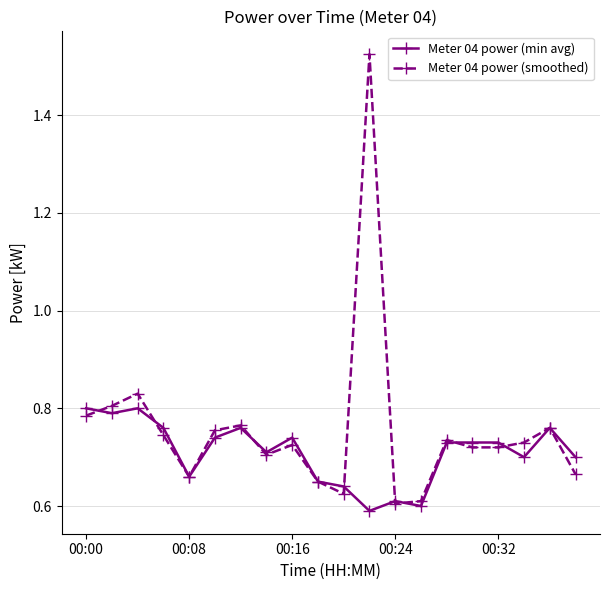

How many Meter 04 power (min avg) values are between 0 and 1?

20